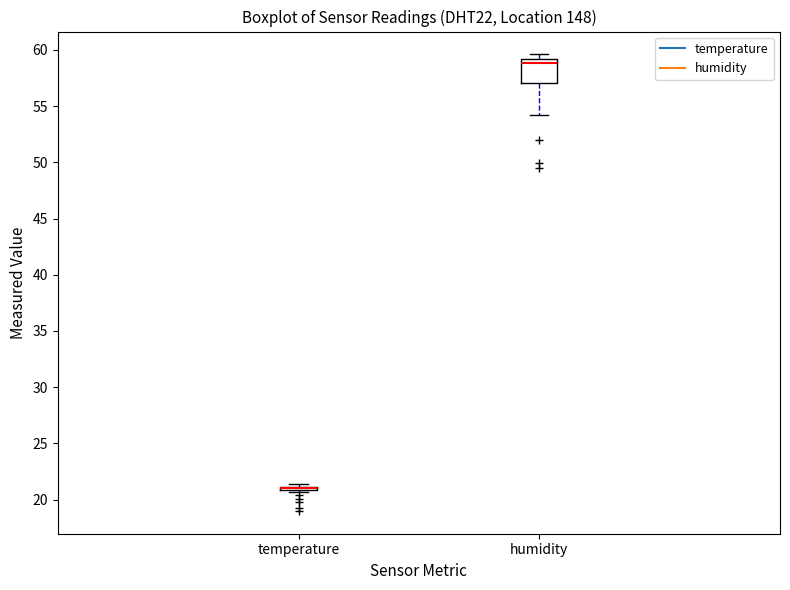

Reading left to right, transcribe this box plot: for each box, give where its median line is, the range the box spans, and where its two whiskers end, as read against the y-axis. The values are not printed on the chart, so give them approximately, as read against the axis.

temperature: box collapsed to a line at 21.0, whiskers 20.5 to 21.5
humidity: median 59.0 (just below the box's upper edge), box 57.0 to 59.0, whiskers 54.0 to 59.5